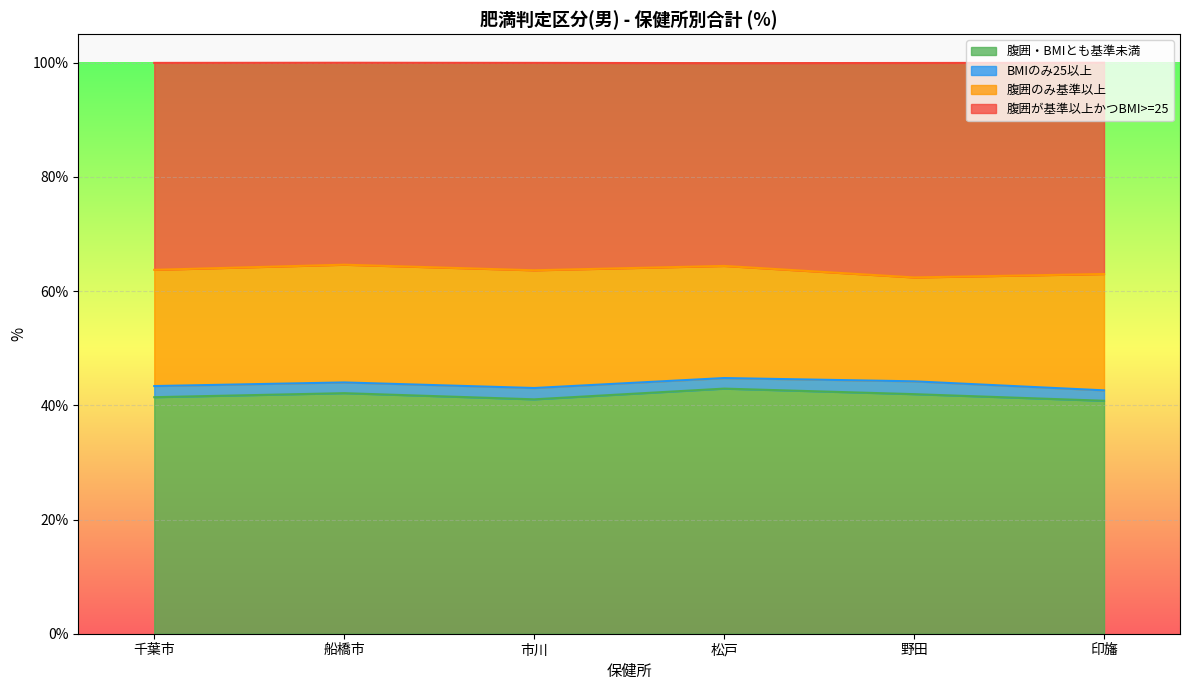

What is the difference between the maximum and minimum values in the 腹囲が基準以上かつBMI>=25 series?

2.2